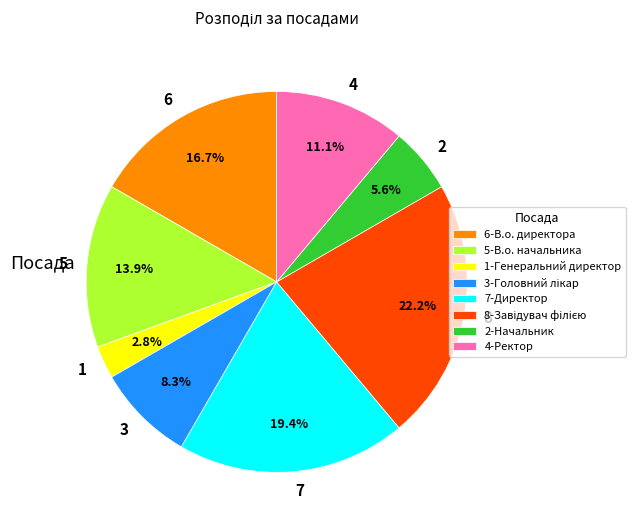

What percentage is NOT represented by 4?

88.9%